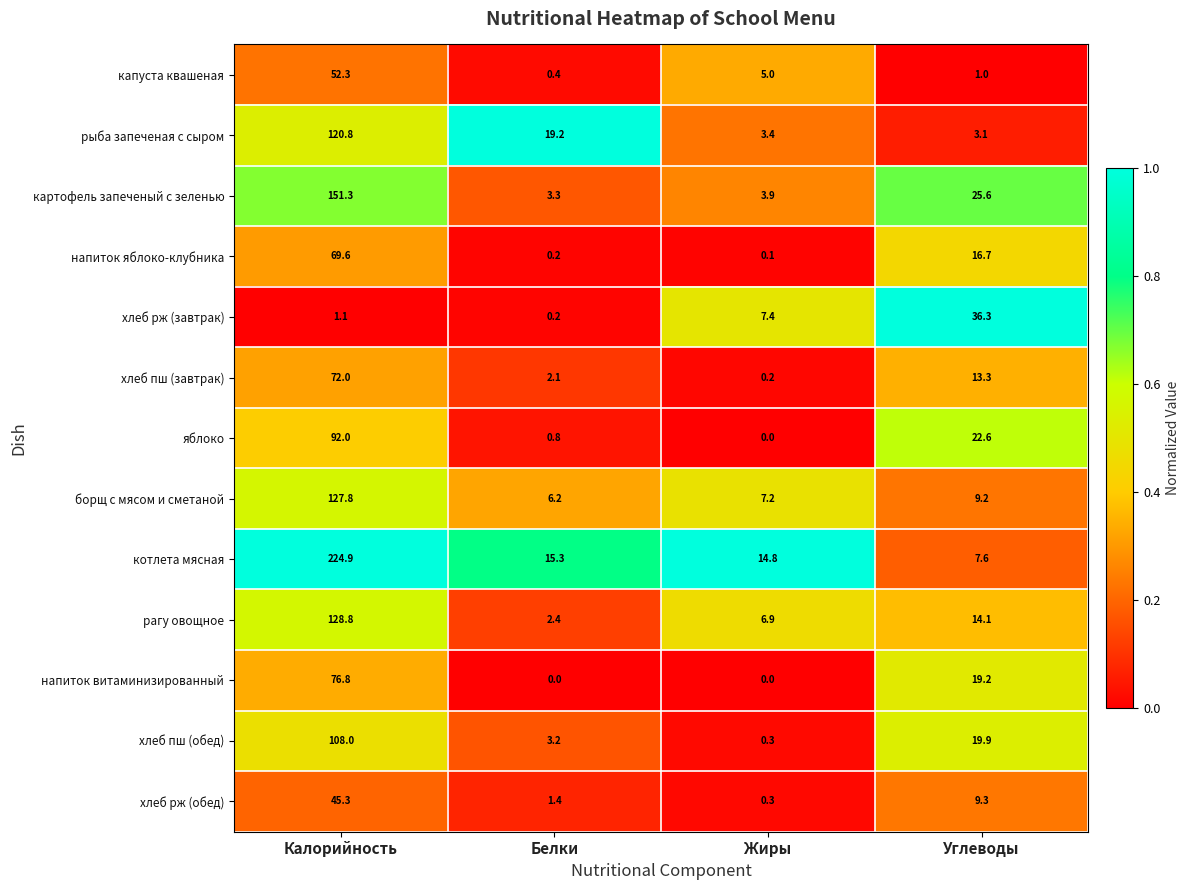

What is the total value across all series at Калорийность?

1270.7